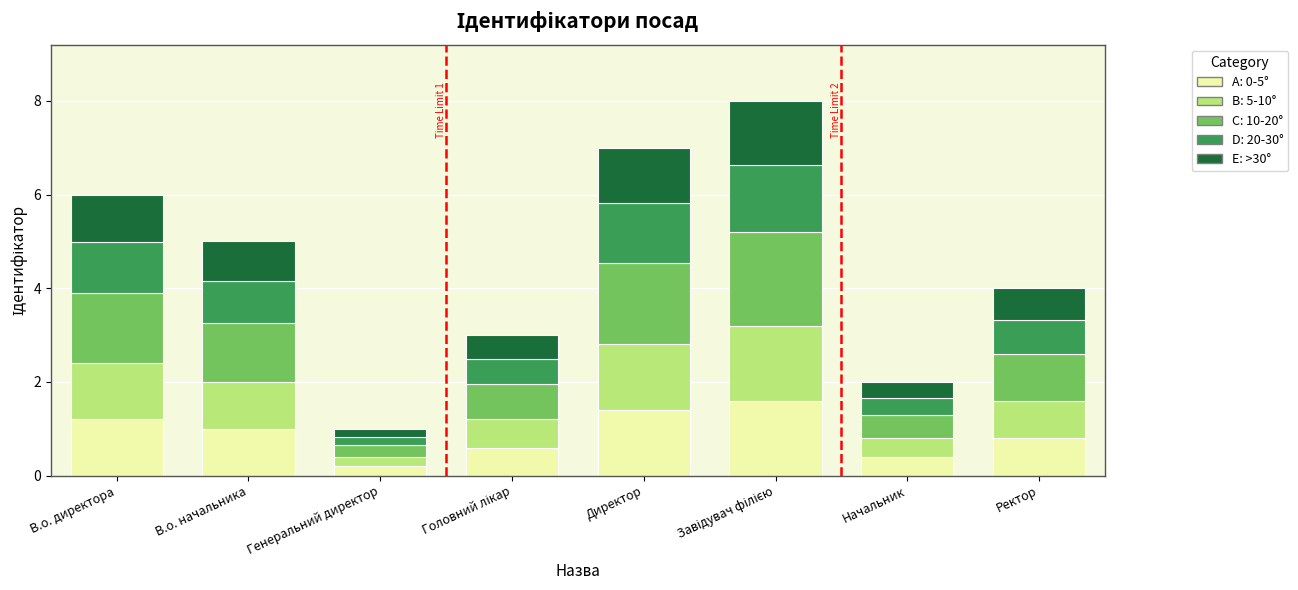

Are the bars grouped side by side (vs. stacked)?

No